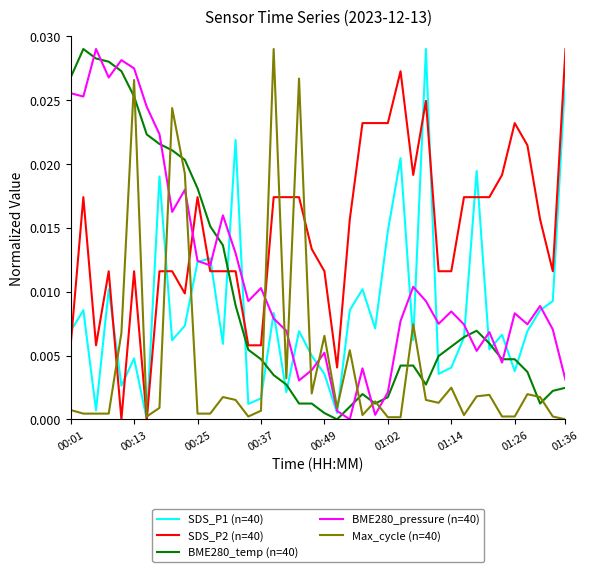

Which series has the largest total across all categories?

SDS_P2 (n=40)